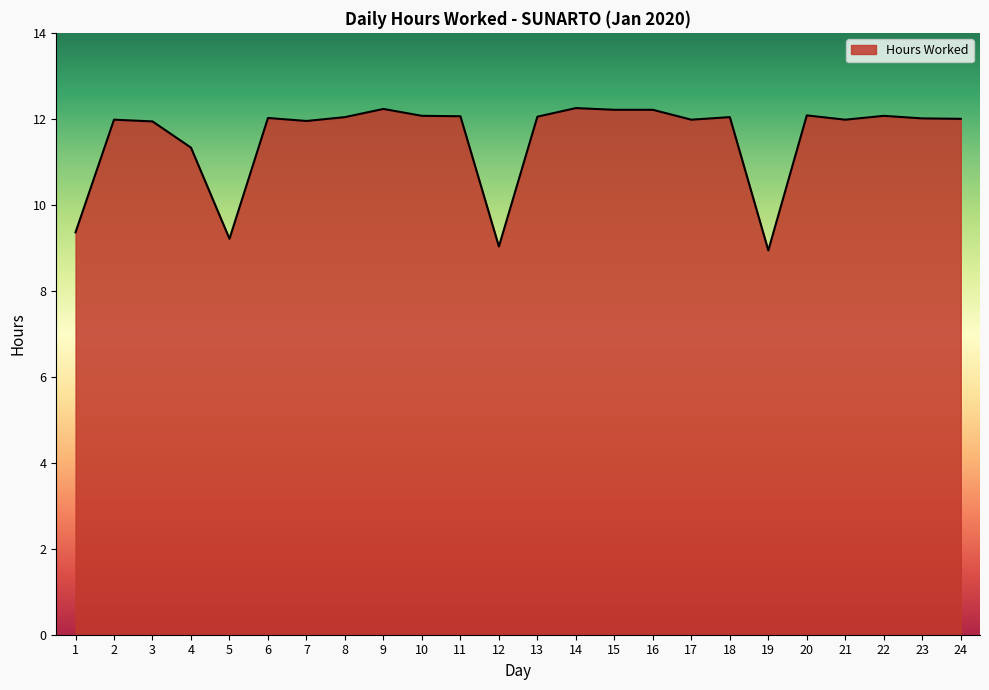

What is the minimum value shown in the chart?

8.9